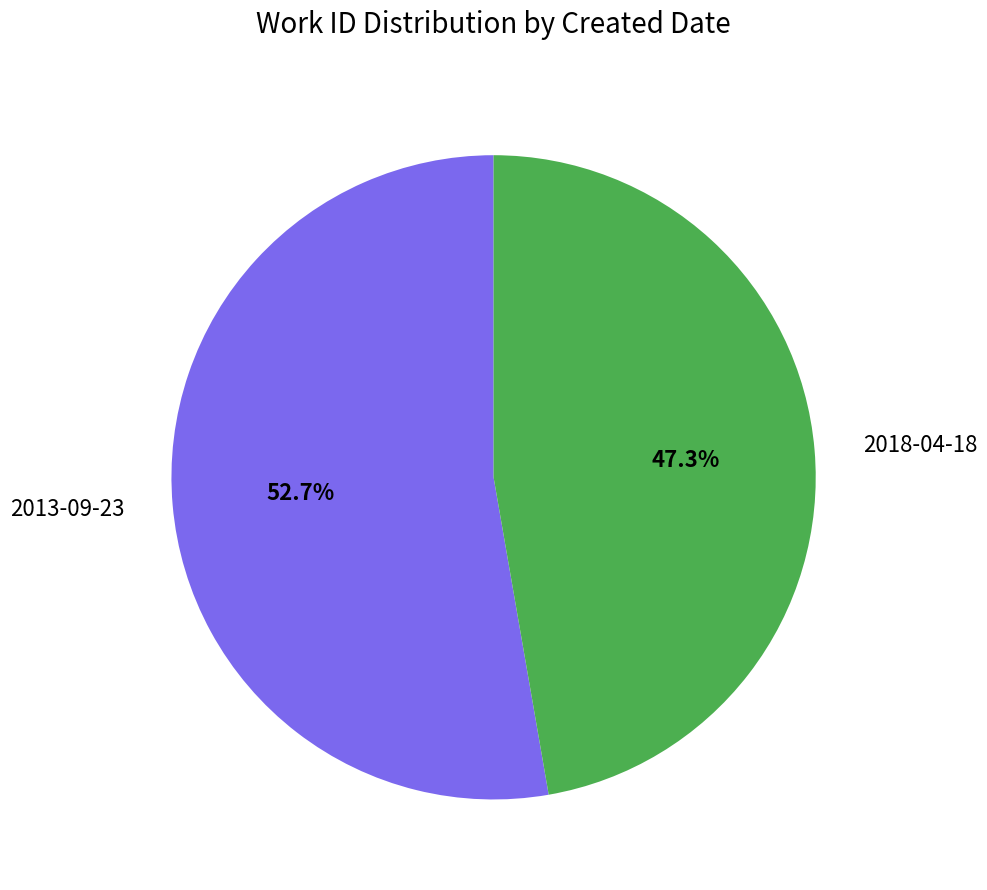

The 2018-04-18 slice represents 62% of the pie. True or false?

False